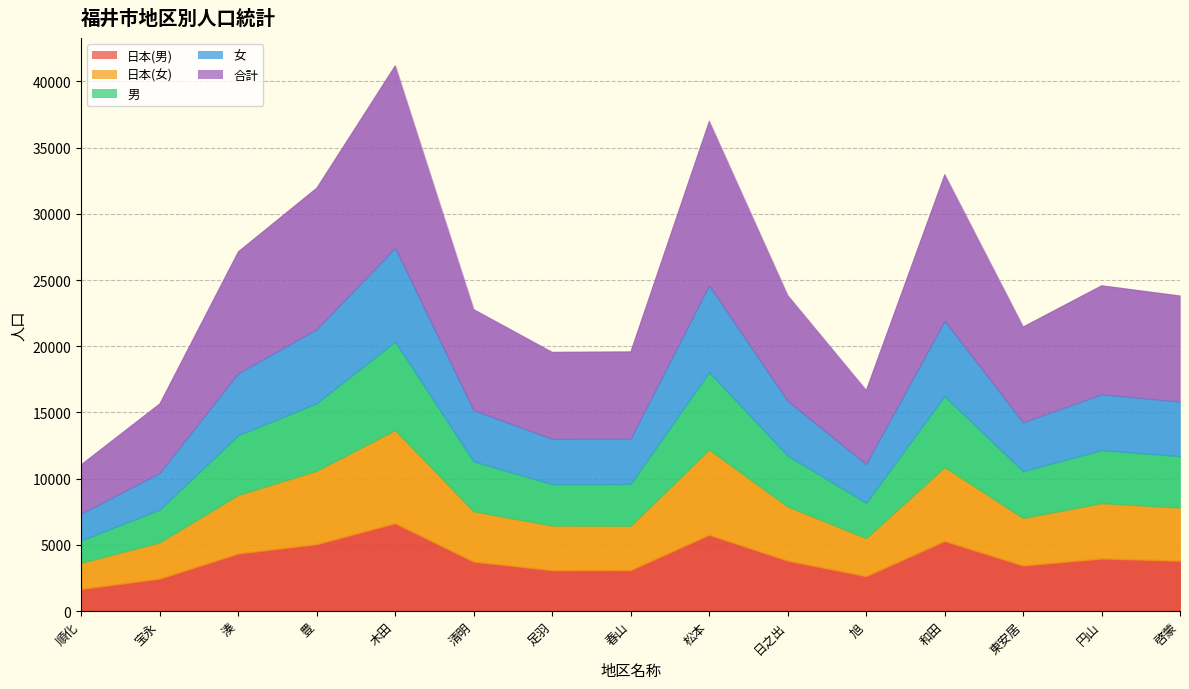

At which label is 合計 closest to 8745?

湊